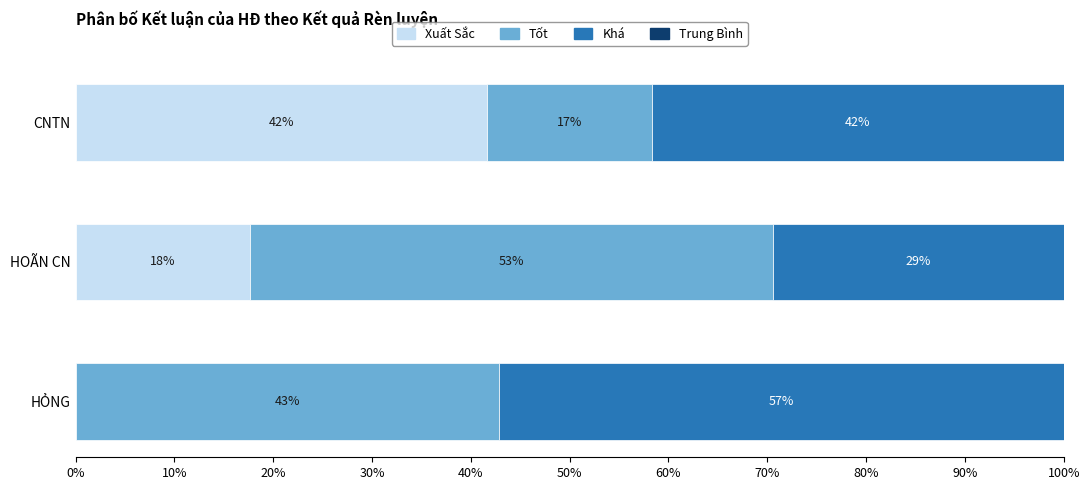

What is the average value of the Xuất Sắc series?

19.8